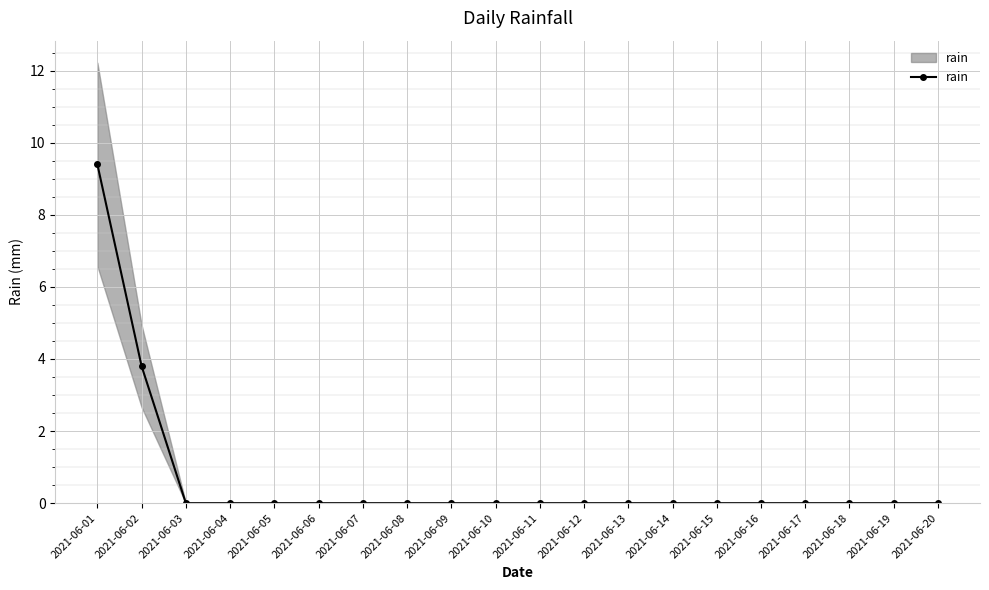

Does the chart display data point markers on the line(s)?

Yes